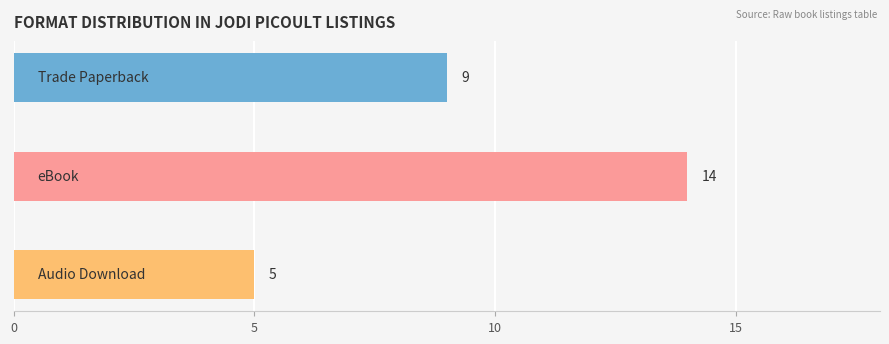

The value at Audio Download is 5. True or false?

True